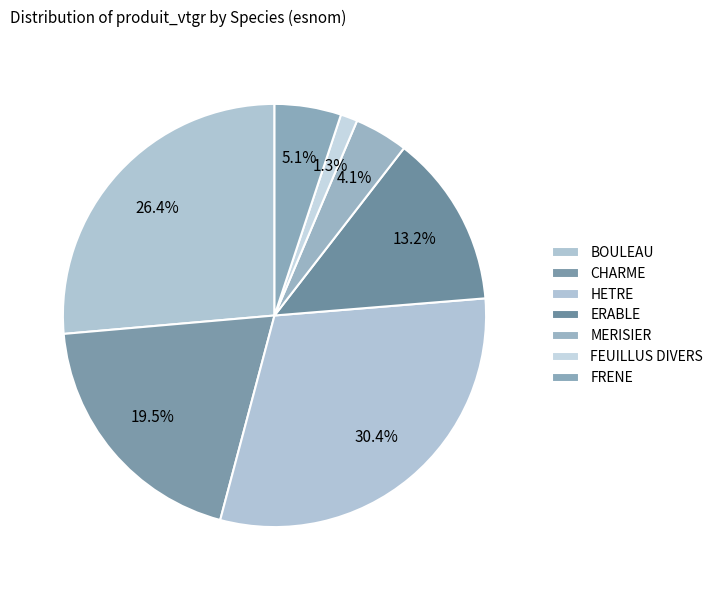

To the nearest percent, what portion does FRENE represent?

5%